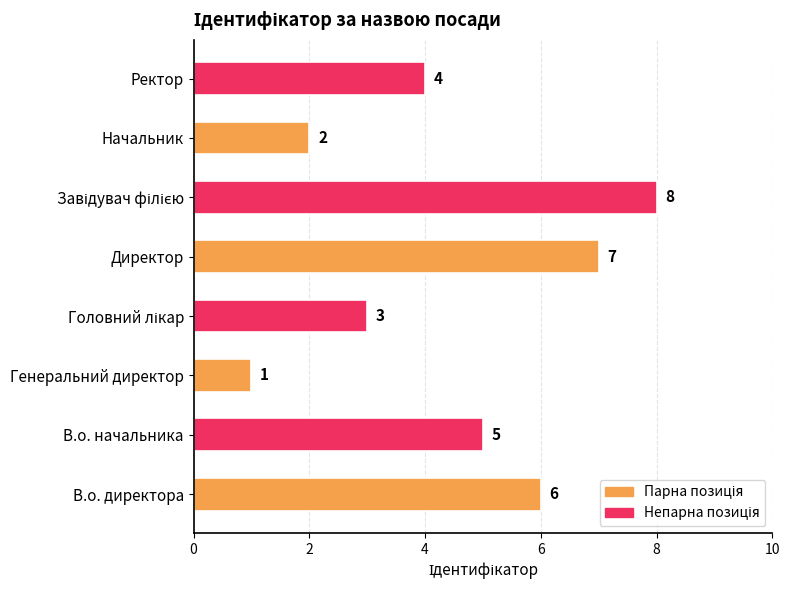

What is the difference between the maximum and minimum values?

7